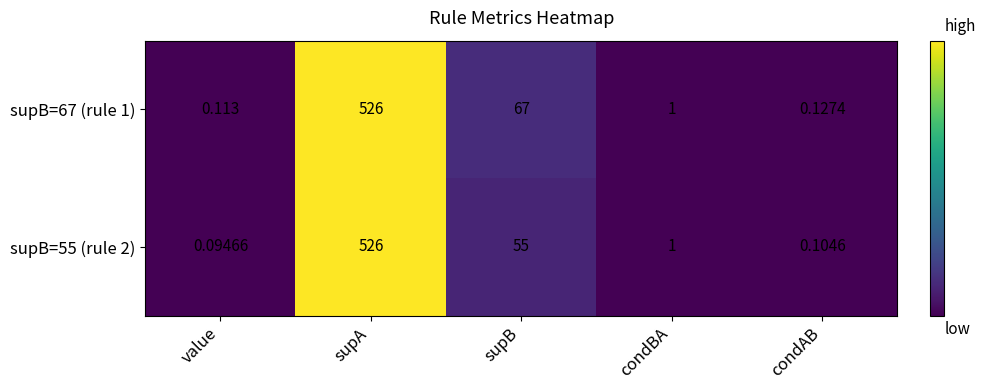

How many categories are shown in the chart?

5